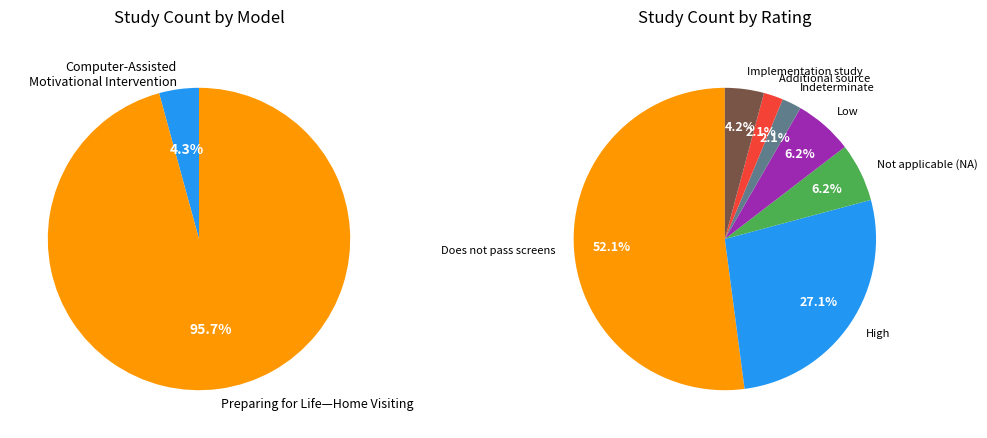

To the nearest percent, what portion does Indeterminate represent?

2%